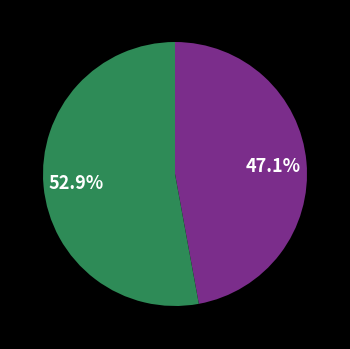

Is there a majority slice in this chart?

Yes